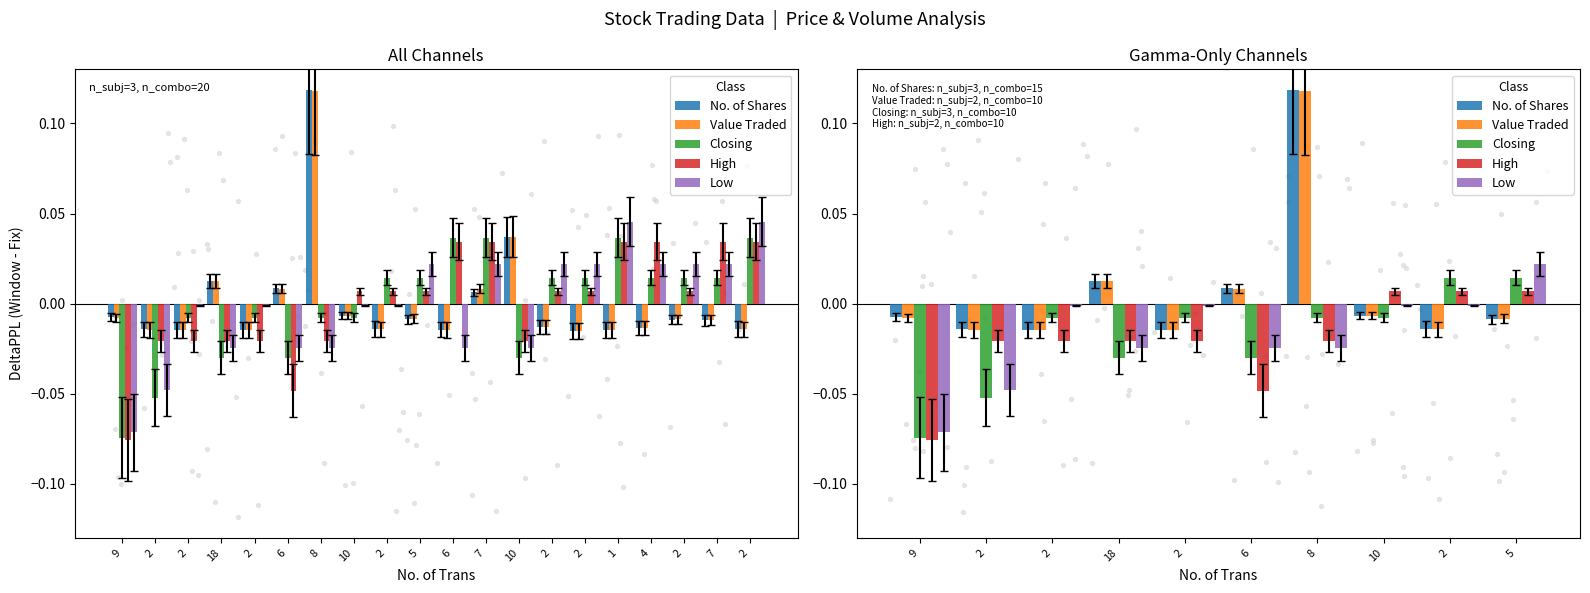

What is the total value across all series at 9?

-0.2